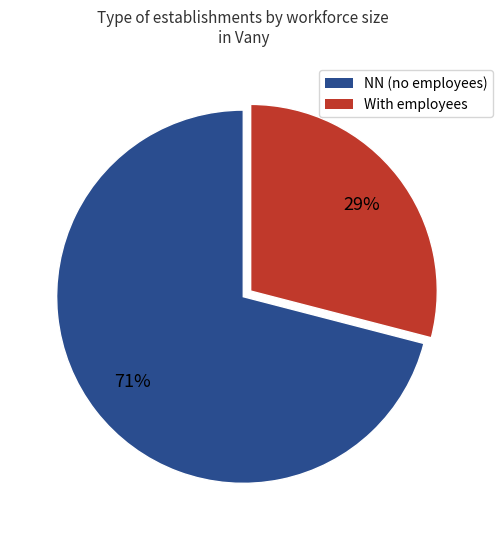

To the nearest percent, what is the difference between the largest and smallest slice percentages?

42%